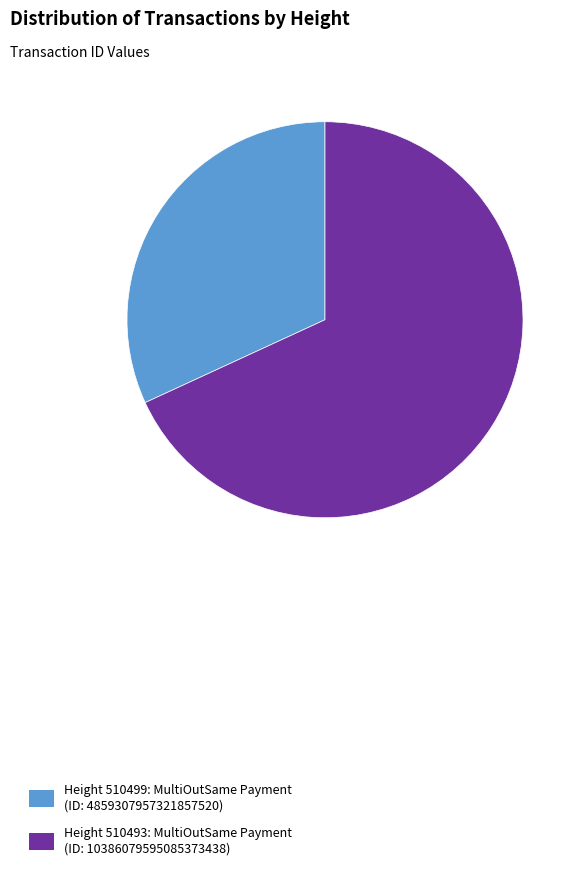

The Height 510499: MultiOutSame Payment (ID: 4859307957321857520) slice represents 32% of the pie. True or false?

True